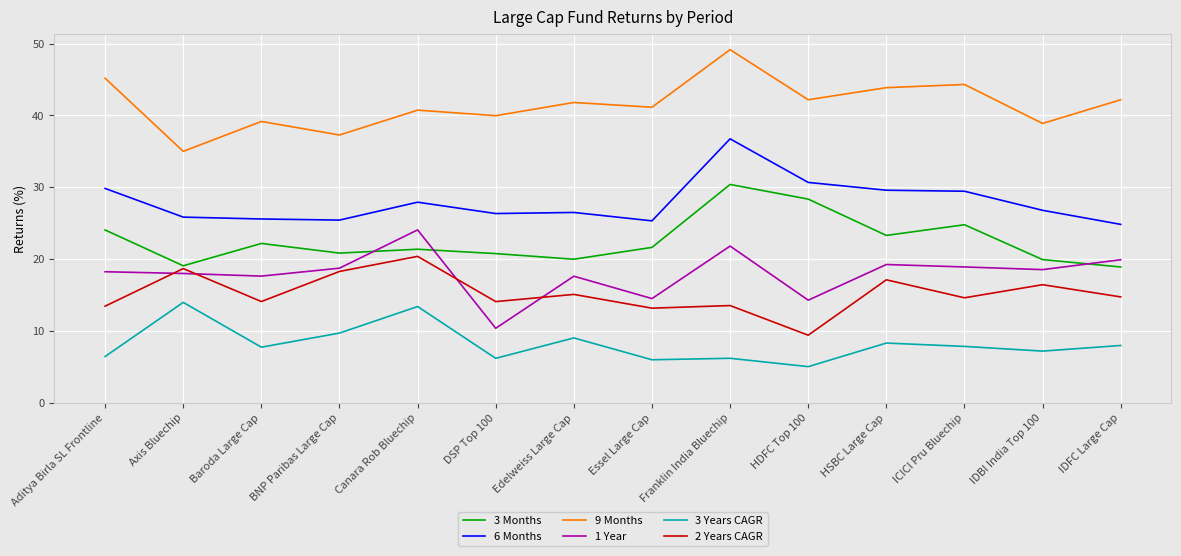

What are all the series names shown in the legend?

3 Months, 6 Months, 9 Months, 1 Year, 3 Years CAGR, 2 Years CAGR